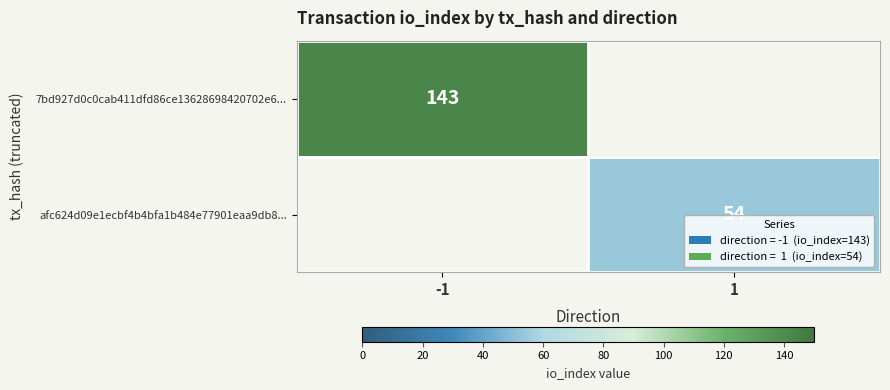

The afc624d09e1ecbf4b4bfa1b484e77901eaa9db8... series shows 22 at 1. True or false?

False